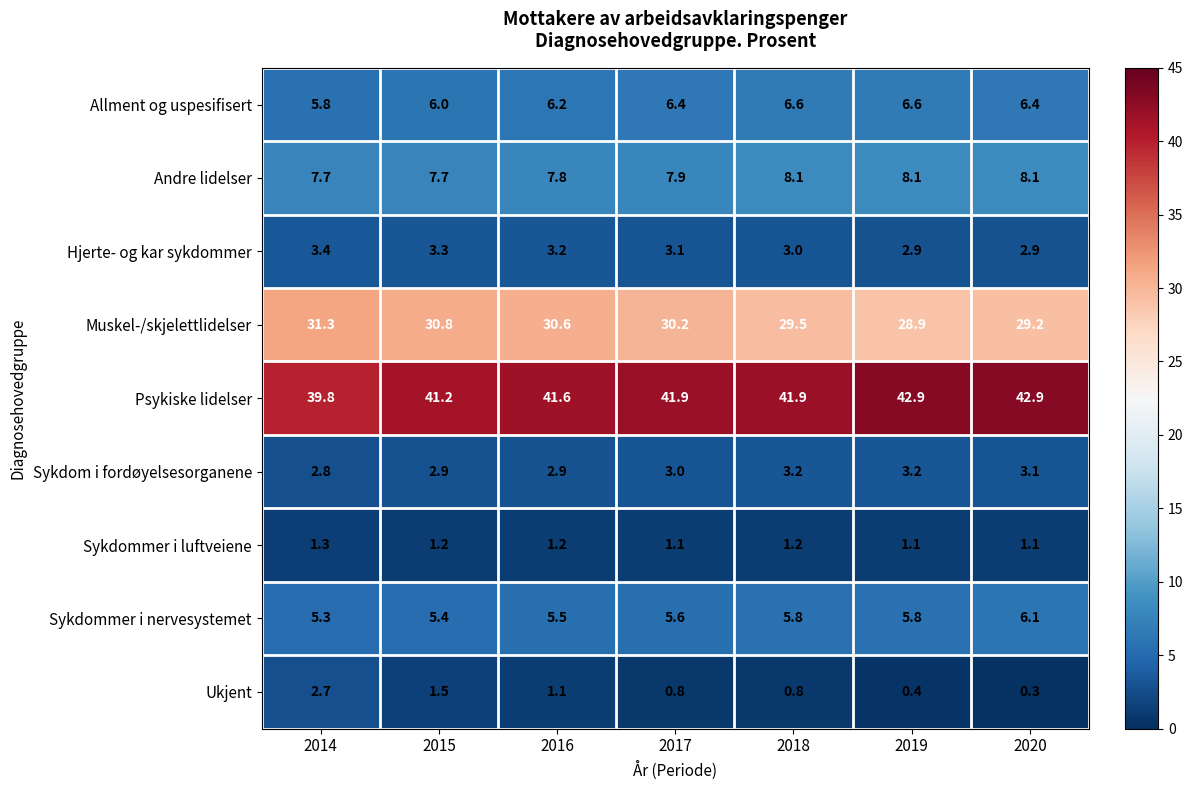

What is the difference between the highest and lowest values at 2016?

40.5